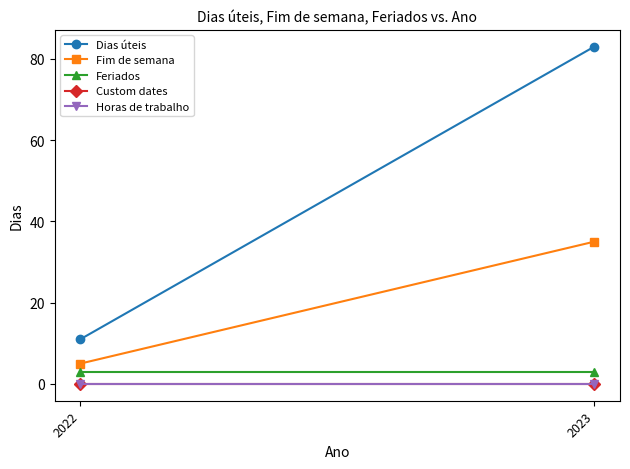

Which category has the lowest value across all series?

2022